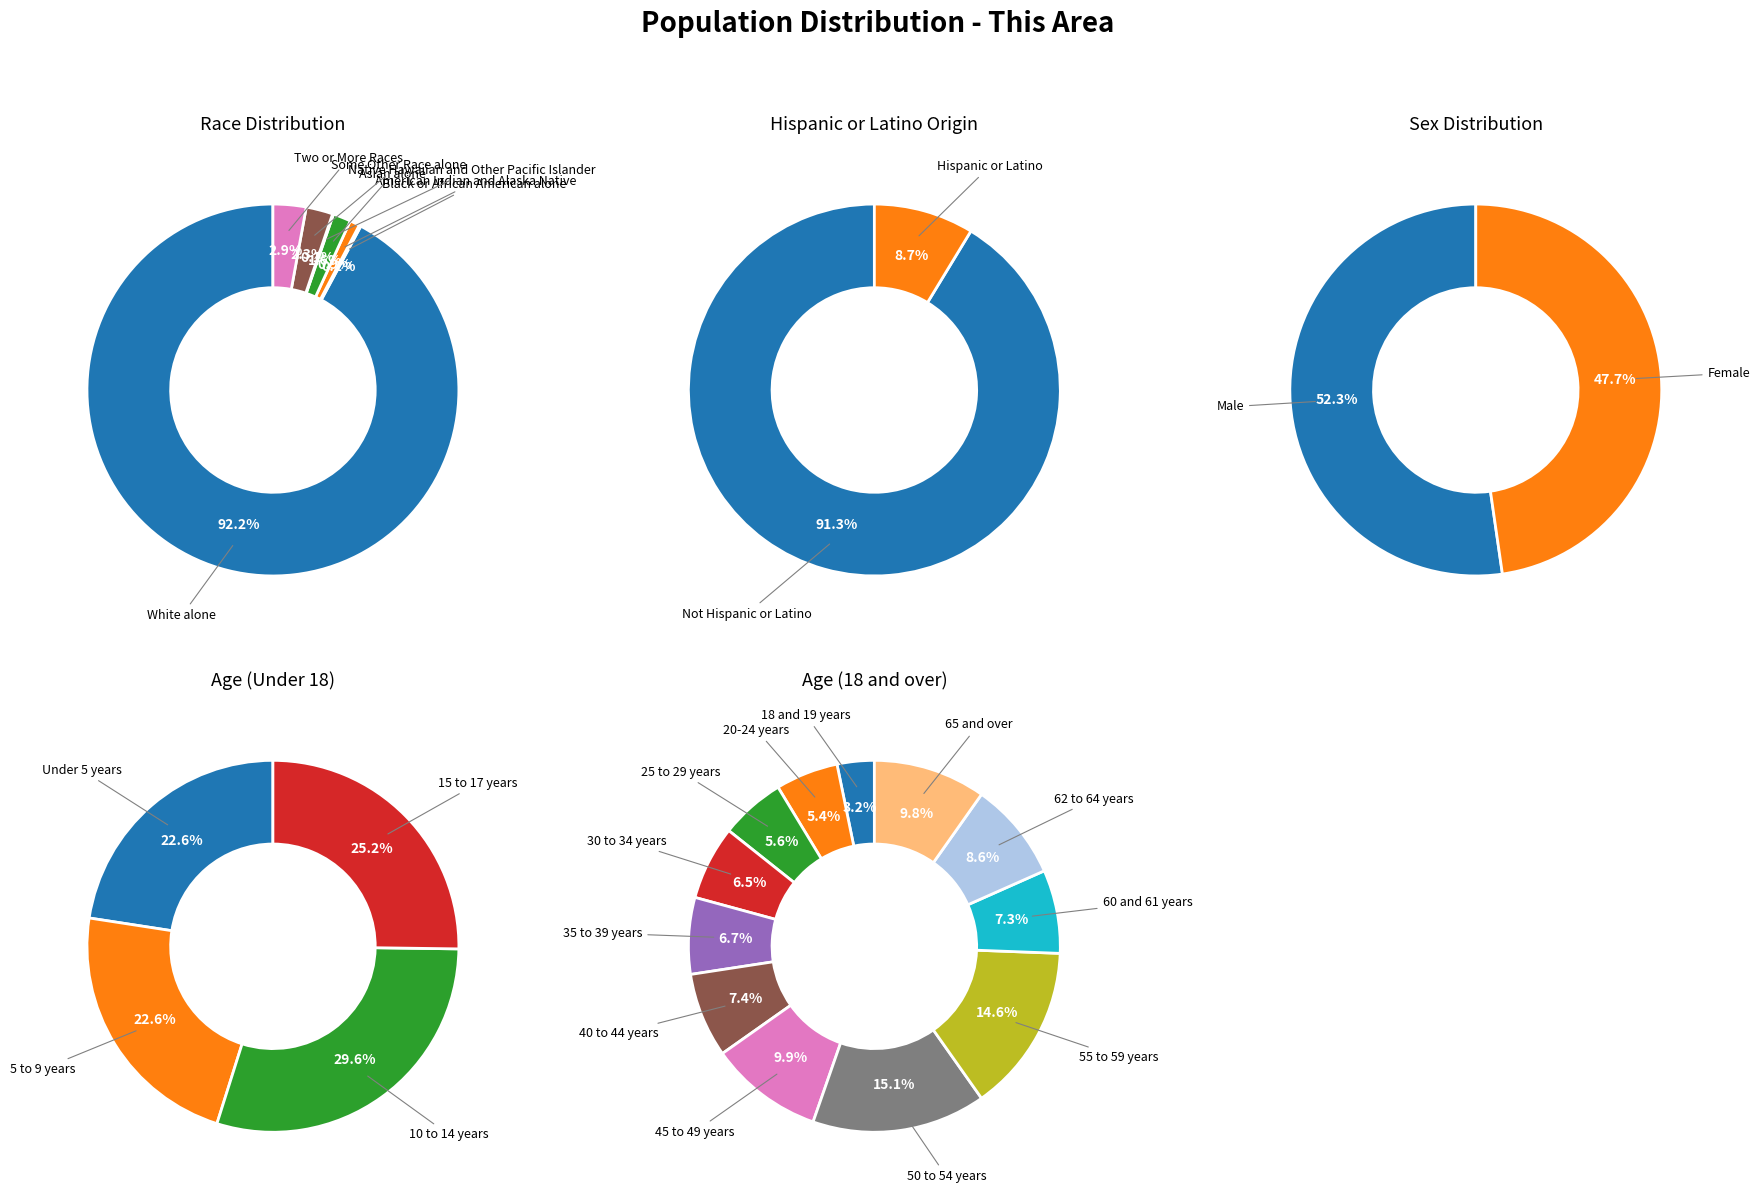

Is the sum of American Indian and Alaska Native and Two or More Races greater than half?

No